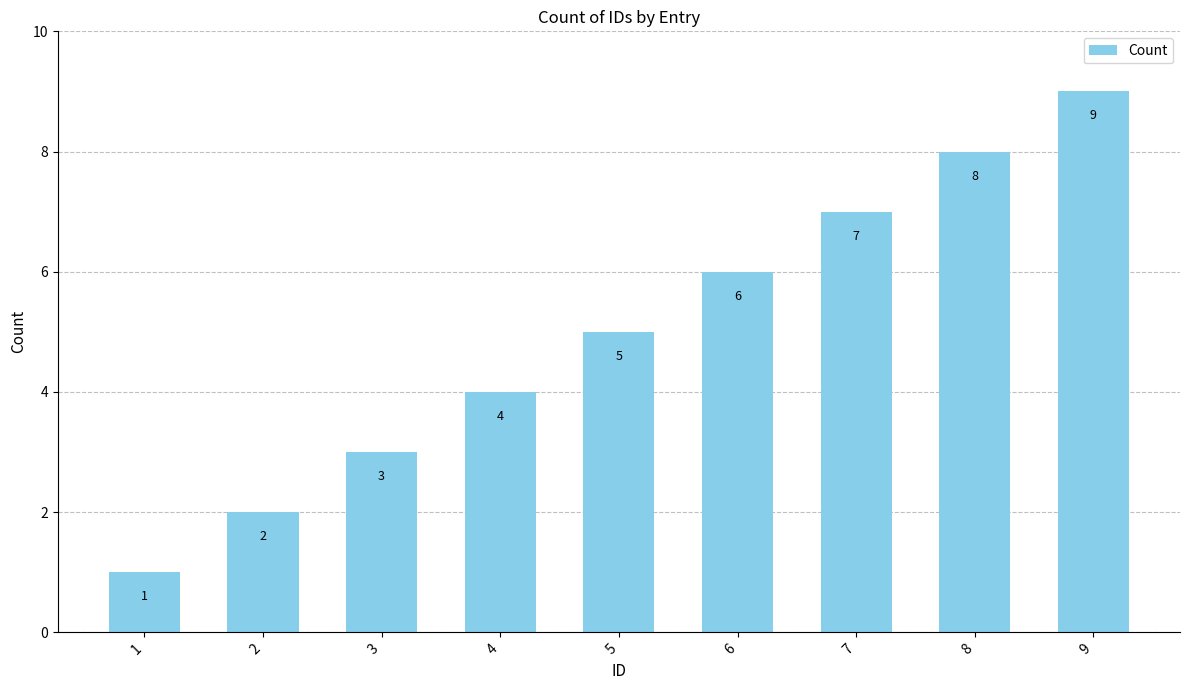

Are the bars grouped side by side (vs. stacked)?

No